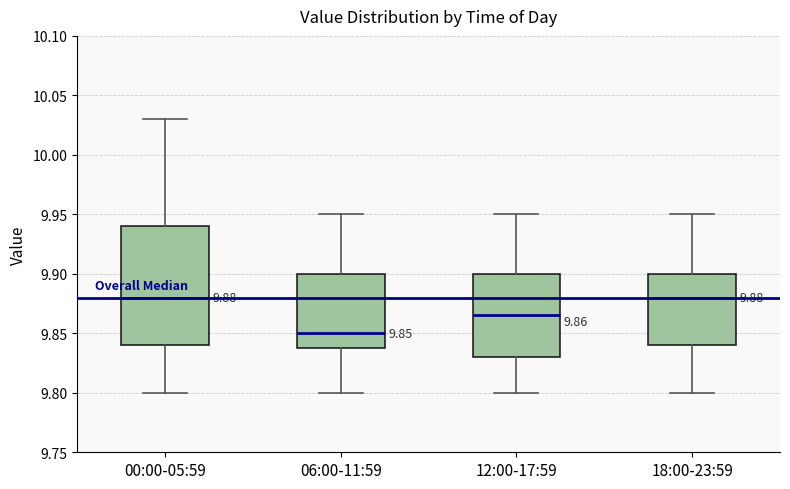

Which box is the tallest, from its lower edge to its upper edge?

00:00-05:59